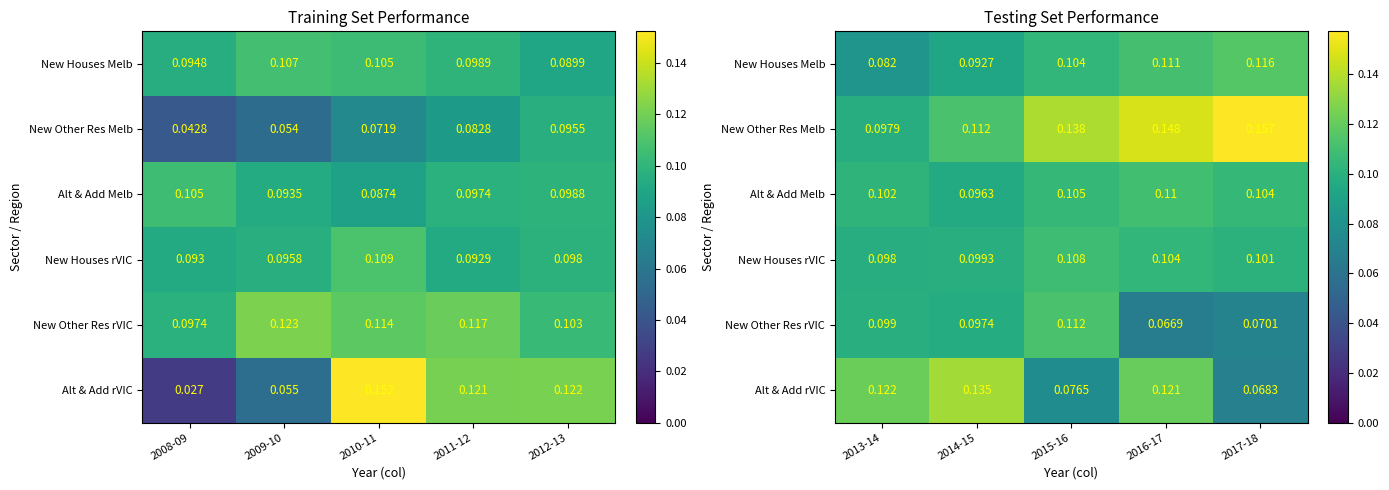

What is the total value across all series at 2015-16?

0.6